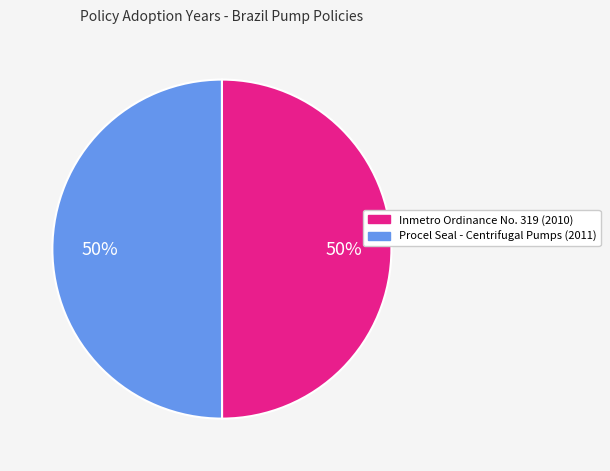

To the nearest percent, what portion does Procel Seal - Centrifugal Pumps (2011) represent?

50%